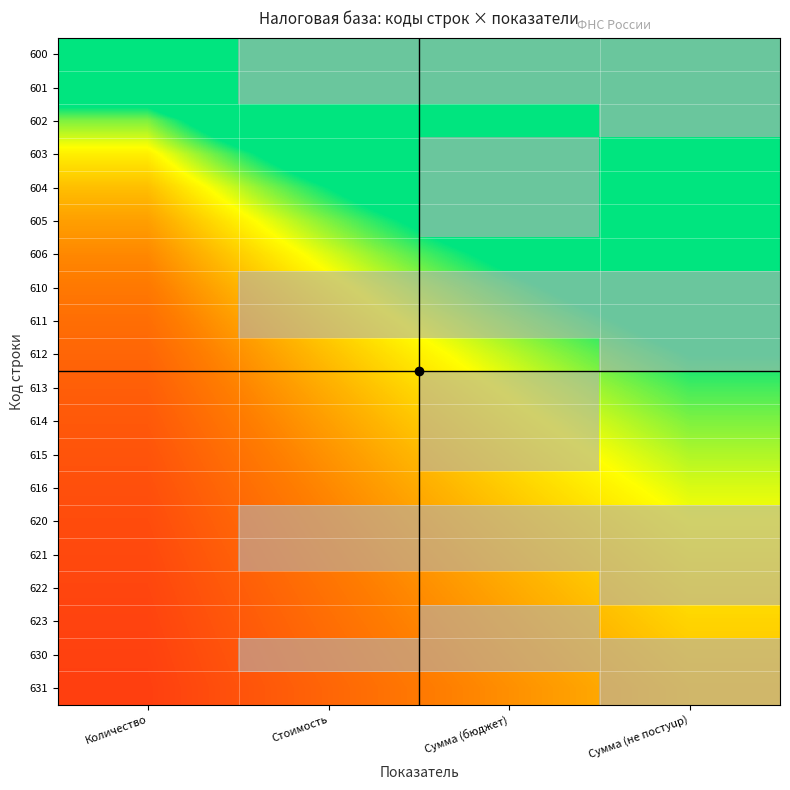

Reading right to left, what are all the values shown in this chart?

600: Сумма (не постуup)=20.0	Сумма (бюджет)=15.0	Стоимость=10.0	Количество=5.0
601: Сумма (не постуup)=10.0	Сумма (бюджет)=7.5	Стоимость=5.0	Количество=2.5
602: Сумма (не постуup)=6.7	Сумма (бюджет)=5.0	Стоимость=3.3	Количество=1.7
603: Сумма (не постуup)=5.0	Сумма (бюджет)=3.8	Стоимость=2.5	Количество=1.2
604: Сумма (не постуup)=4.0	Сумма (бюджет)=3.0	Стоимость=2.0	Количество=1.0
605: Сумма (не постуup)=3.3	Сумма (бюджет)=2.5	Стоимость=1.7	Количество=0.8
606: Сумма (не постуup)=2.9	Сумма (бюджет)=2.1	Стоимость=1.4	Количество=0.7
610: Сумма (не постуup)=2.5	Сумма (бюджет)=1.9	Стоимость=1.2	Количество=0.6
611: Сумма (не постуup)=2.2	Сумма (бюджет)=1.7	Стоимость=1.1	Количество=0.6
612: Сумма (не постуup)=2.0	Сумма (бюджет)=1.5	Стоимость=1.0	Количество=0.5
613: Сумма (не постуup)=1.8	Сумма (бюджет)=1.4	Стоимость=0.9	Количество=0.5
614: Сумма (не постуup)=1.7	Сумма (бюджет)=1.2	Стоимость=0.8	Количество=0.4
615: Сумма (не постуup)=1.5	Сумма (бюджет)=1.2	Стоимость=0.8	Количество=0.4
616: Сумма (не постуup)=1.4	Сумма (бюджет)=1.1	Стоимость=0.7	Количество=0.4
620: Сумма (не постуup)=1.3	Сумма (бюджет)=1.0	Стоимость=0.7	Количество=0.3
621: Сумма (не постуup)=1.2	Сумма (бюджет)=0.9	Стоимость=0.6	Количество=0.3
622: Сумма (не постуup)=1.2	Сумма (бюджет)=0.9	Стоимость=0.6	Количество=0.3
623: Сумма (не постуup)=1.1	Сумма (бюджет)=0.8	Стоимость=0.6	Количество=0.3
630: Сумма (не постуup)=1.1	Сумма (бюджет)=0.8	Стоимость=0.5	Количество=0.3
631: Сумма (не постуup)=1.0	Сумма (бюджет)=0.8	Стоимость=0.5	Количество=0.2